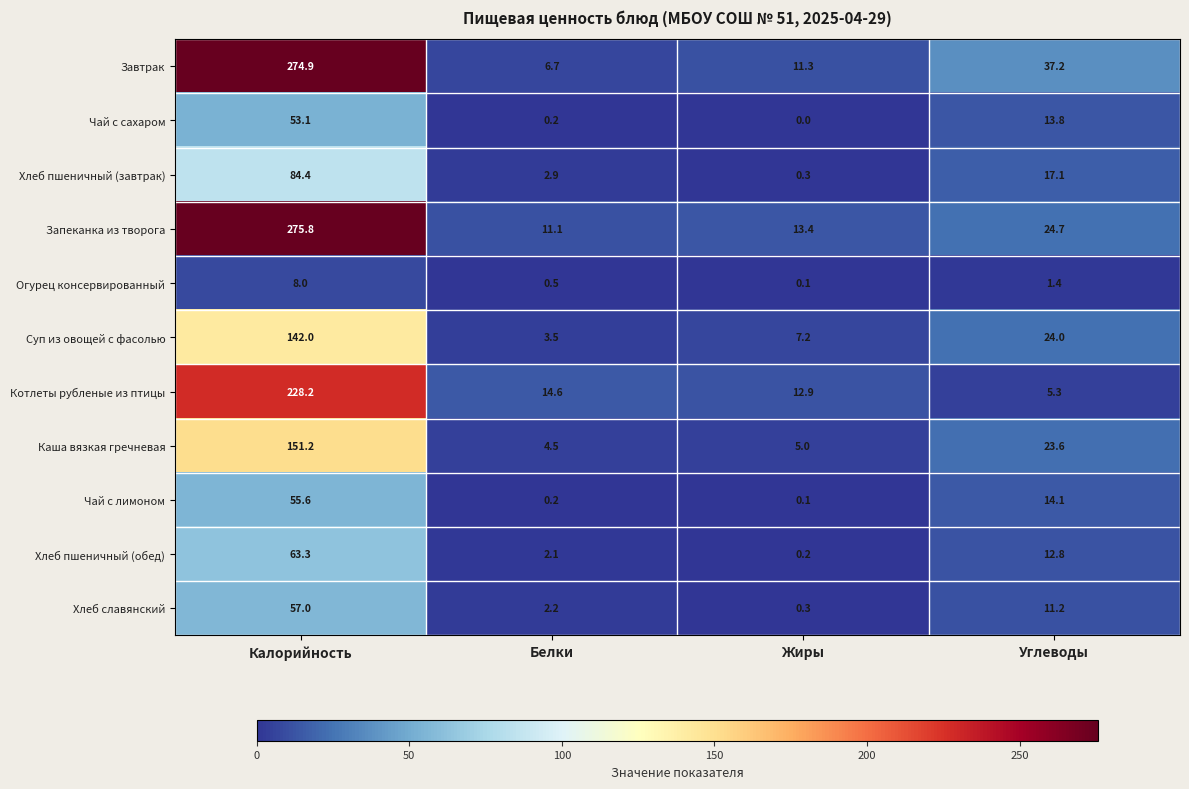

Which label corresponds to the smallest value in the chart?

Жиры